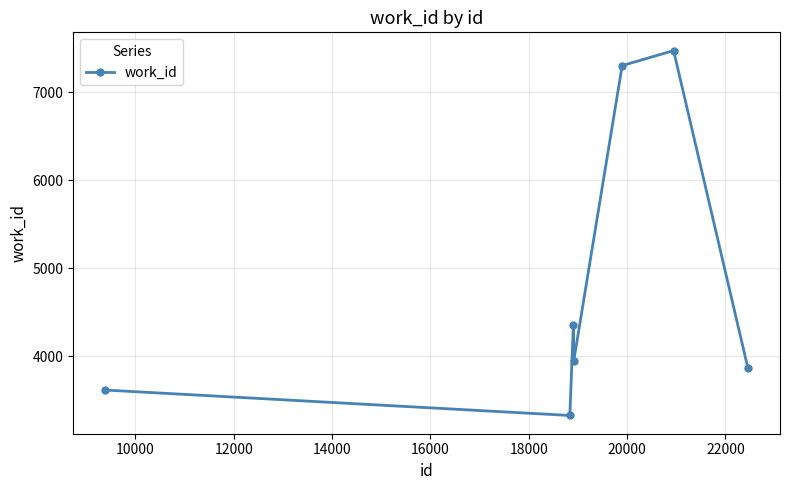

What is the minimum value shown in the chart?

3326